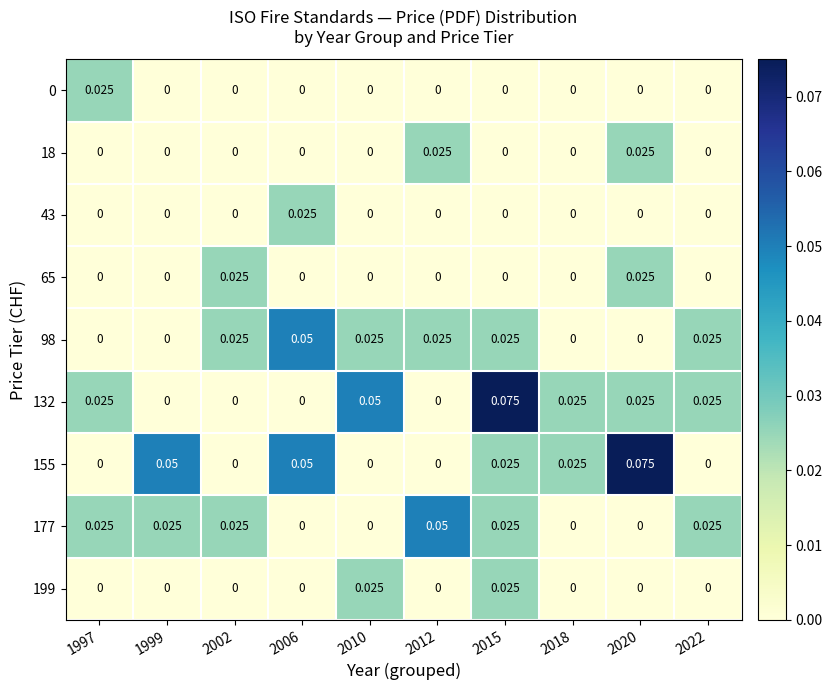

Is the value of 177 at 2018 greater than the value of 199 at 2015?

No